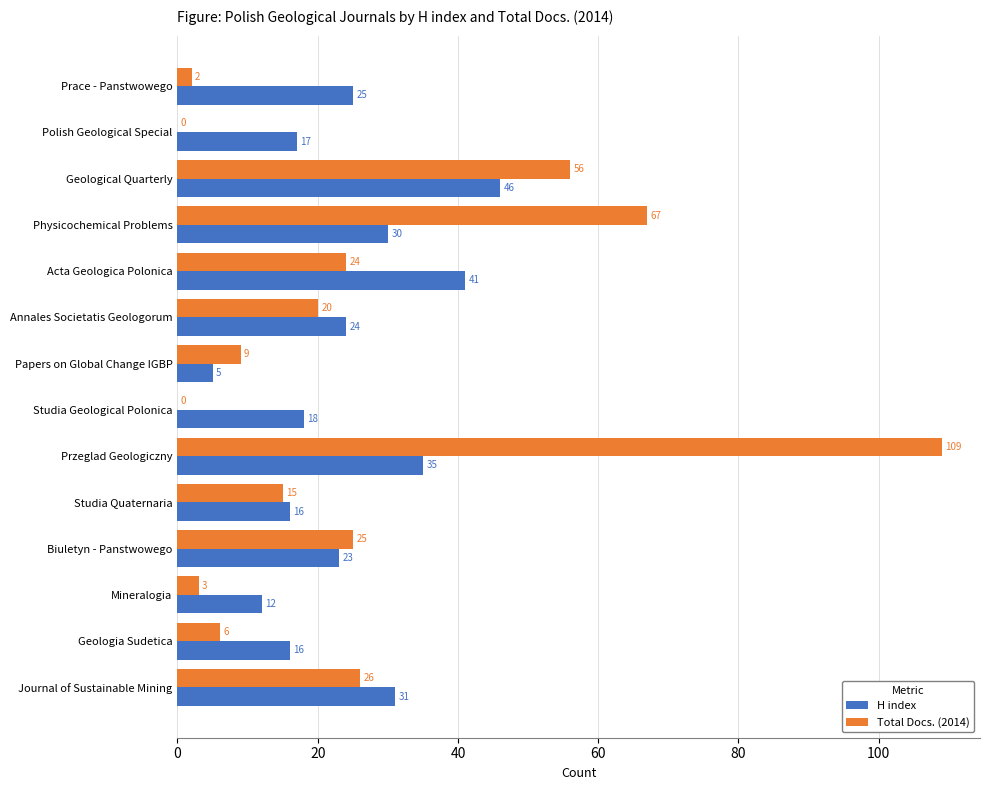

Between Physicochemical Problems and Geologia Sudetica, which series saw the biggest shift?

Total Docs. (2014)